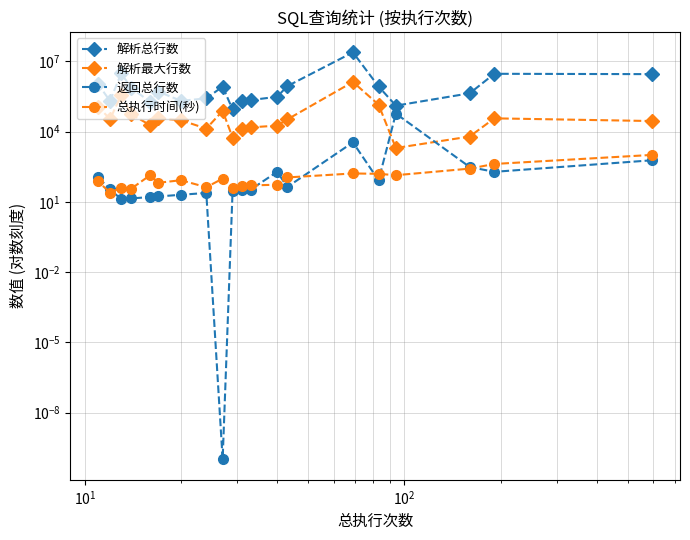

Which series has the widest spread of values?

解析总行数